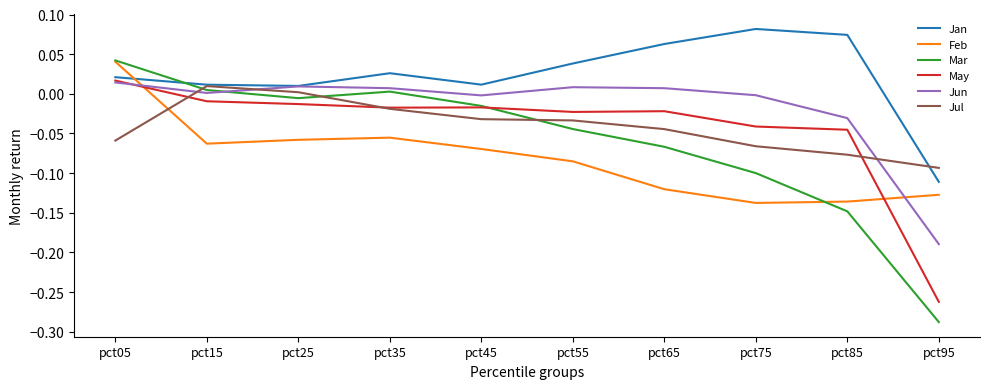

At pct75, list the series in order from largest to smallest.

Jan, Jun, May, Jul, Mar, Feb